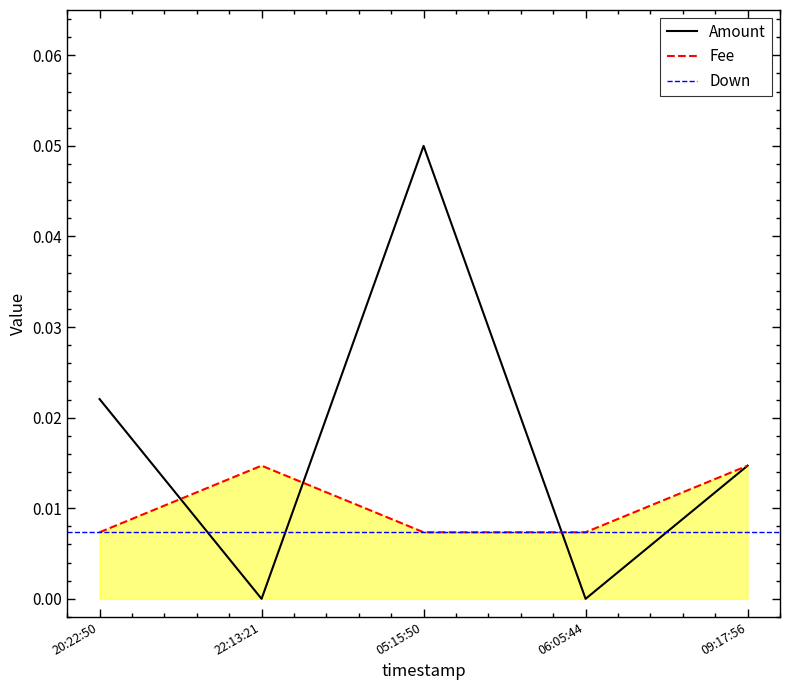

Is the value of Fee at 09:17:56 greater than the value of Amount at 05:15:50?

No